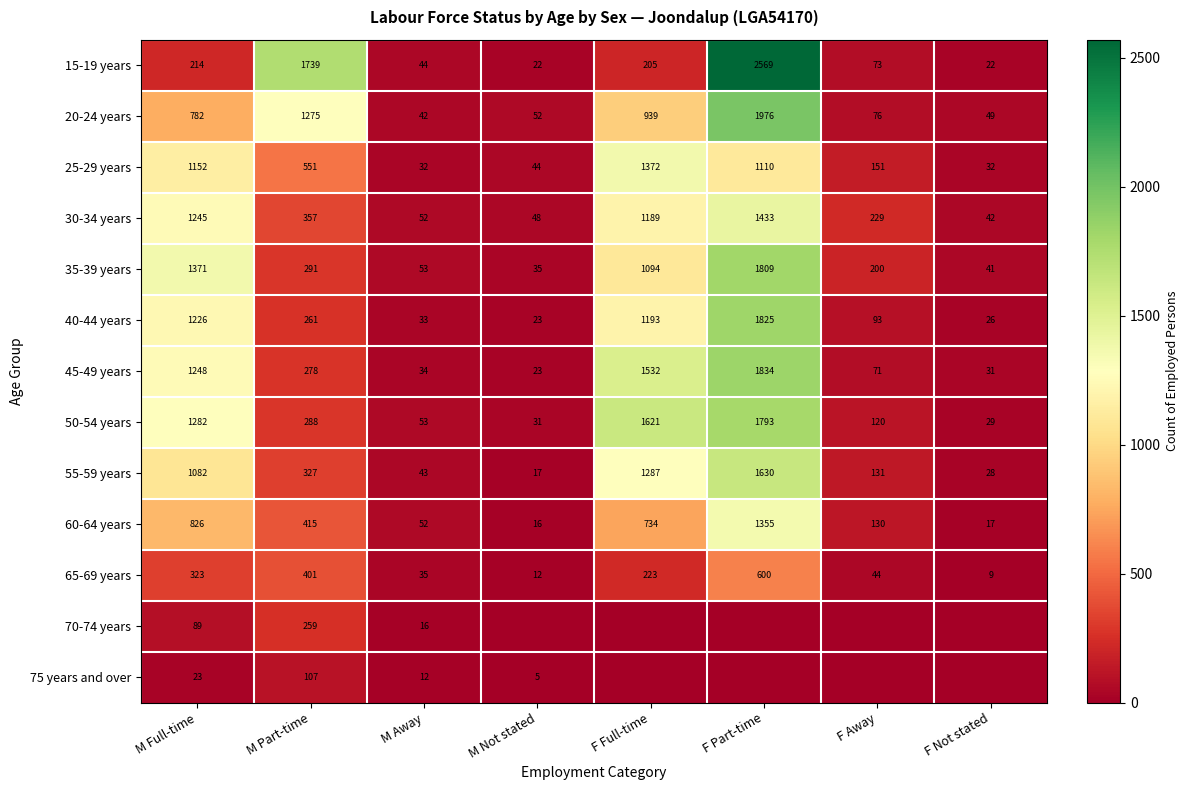

Read the 30-34 years value at M Full-time.

1245